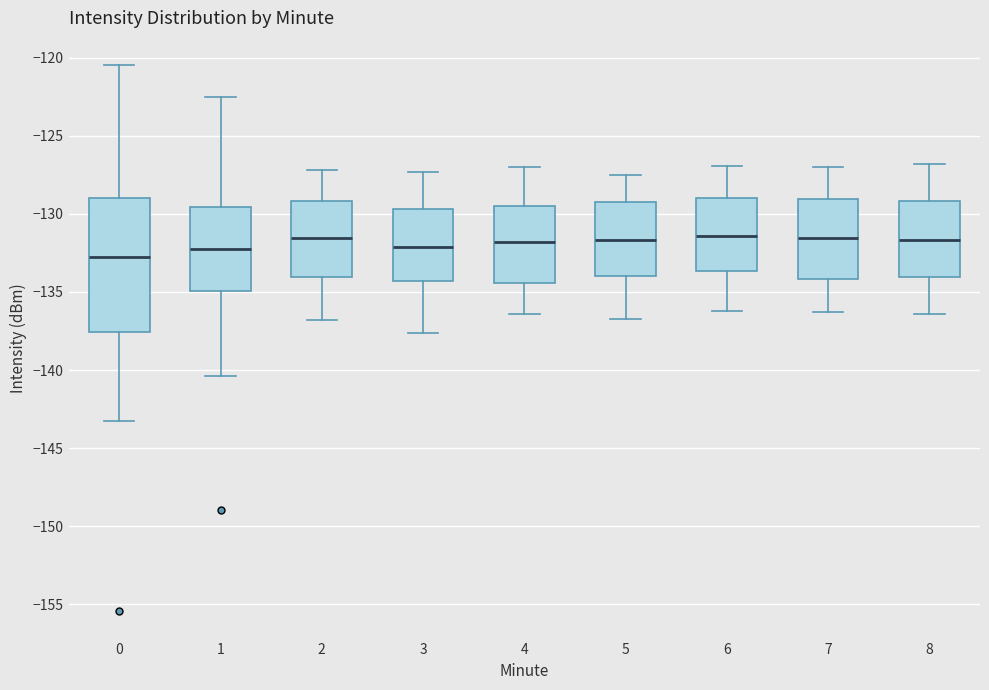

Reading left to right, transcribe this box plot: for each box, give where its median line is, the range the box spans, and where its two whiskers end, as read against the y-axis. The values are not printed on the chart, so give them approximately, as read against the axis.

0: median -133.0, box -137.5 to -129.0, whiskers -143.5 to -120.5
1: median -132.0, box -135.0 to -129.5, whiskers -140.5 to -122.5
2: median -131.5, box -134.0 to -129.0, whiskers -137.0 to -127.0
3: median -132.0, box -134.5 to -129.5, whiskers -137.5 to -127.5
4: median -132.0, box -134.5 to -129.5, whiskers -136.5 to -127.0
5: median -131.5, box -134.0 to -129.0, whiskers -136.5 to -127.5
6: median -131.5, box -133.5 to -129.0, whiskers -136.0 to -127.0
7: median -131.5, box -134.0 to -129.0, whiskers -136.5 to -127.0
8: median -131.5, box -134.0 to -129.0, whiskers -136.5 to -127.0